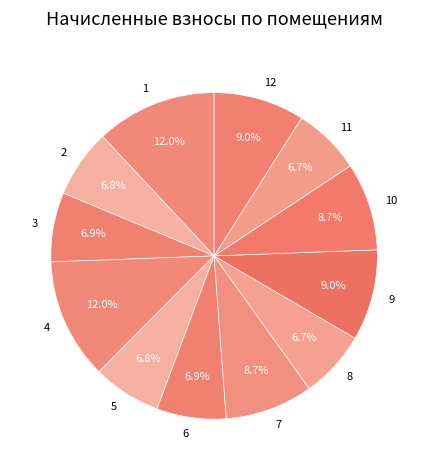

The 6 slice represents 7% of the pie. True or false?

True